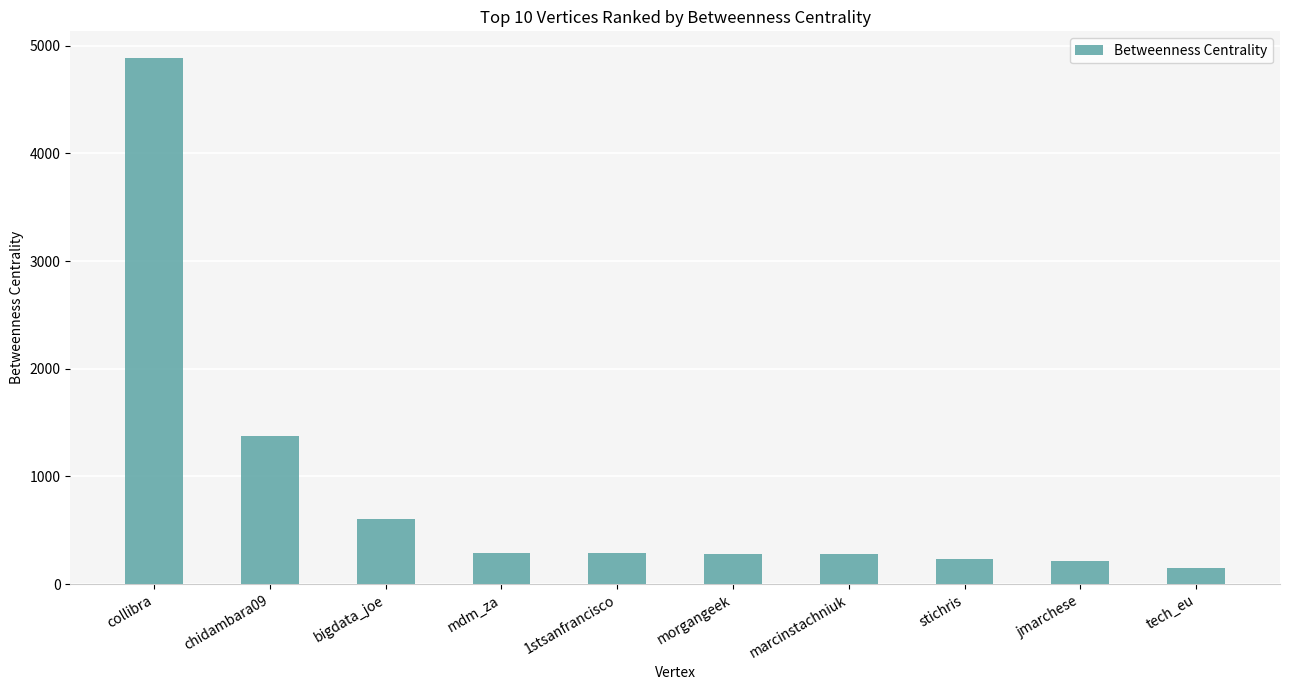

Where is the data nearest to the value 2517?

chidambara09